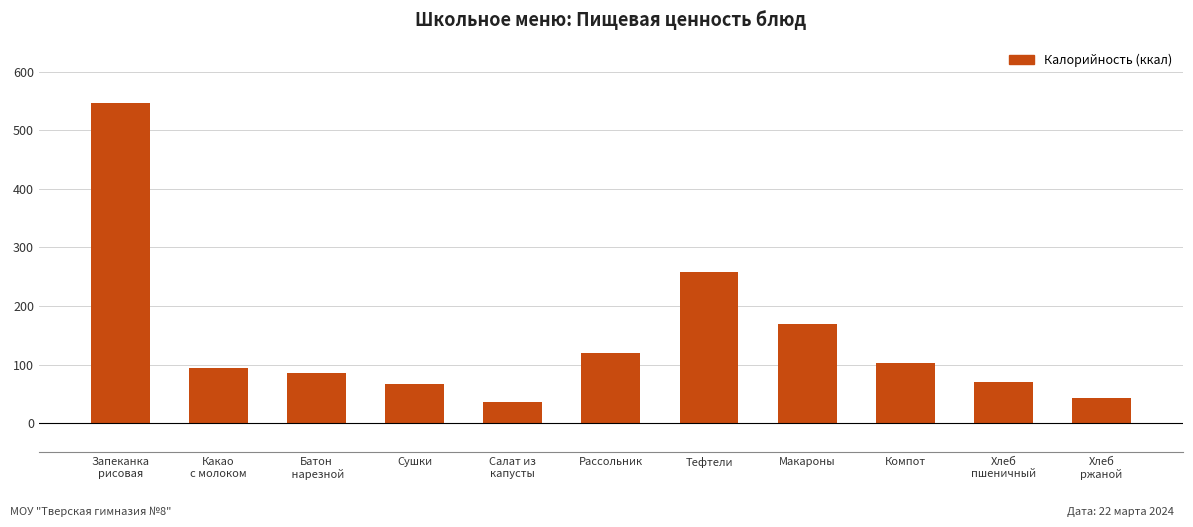

The chart shows a value of 105.2 at Хлеб
пшеничный. True or false?

False